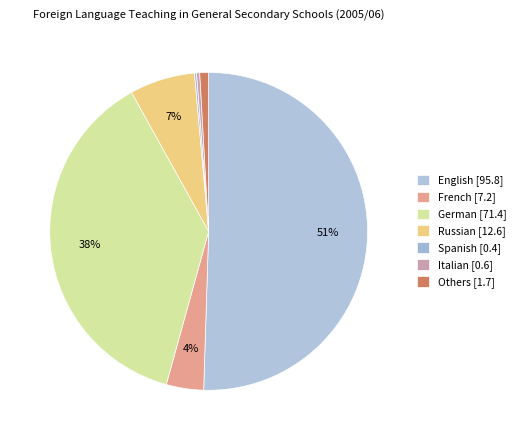

Is there a majority slice in this chart?

Yes